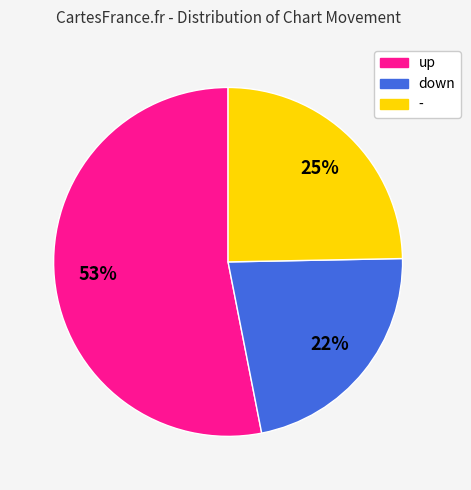

Count the number of slices in the pie.

3